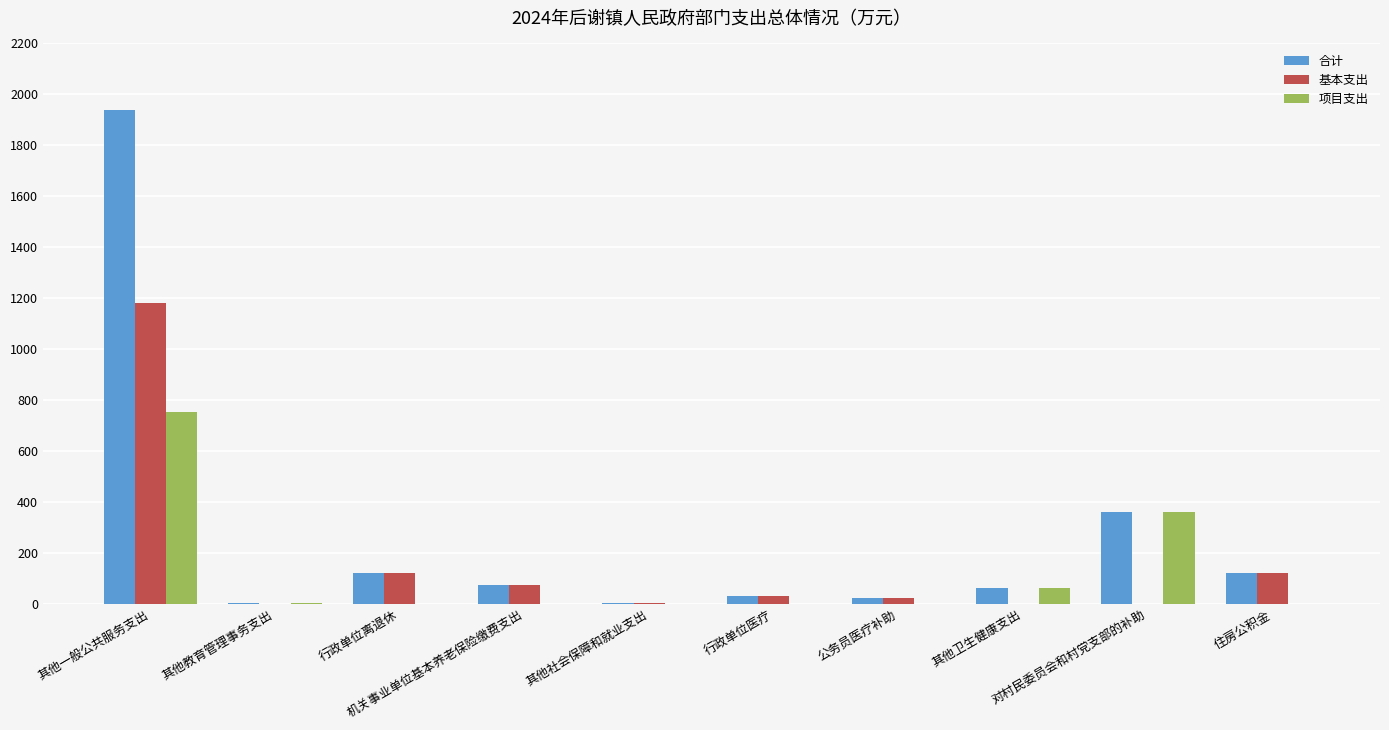

What is the total value across all series at 机关事业单位基本养老保险缴费支出?

150.0